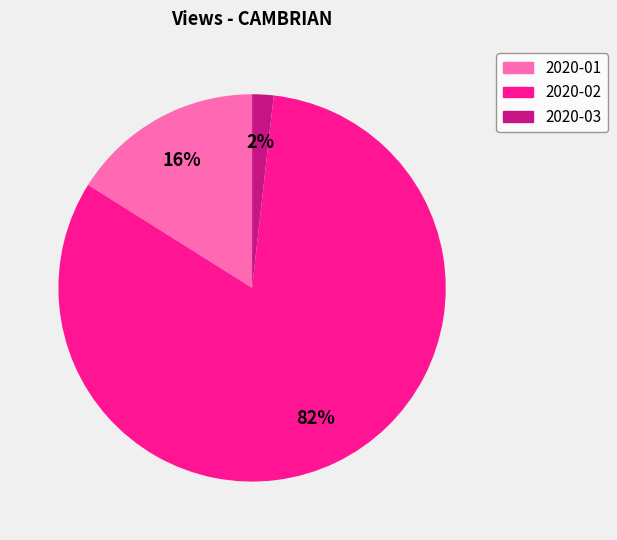

How many segments does this pie chart have?

3